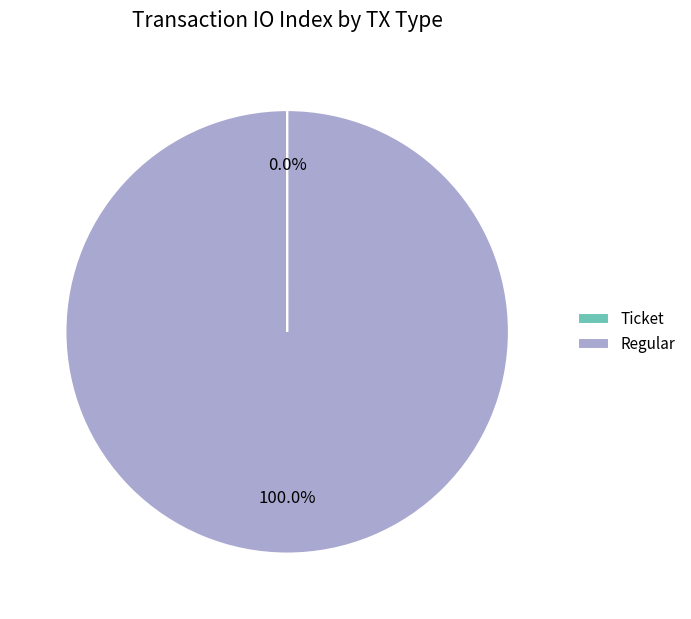

Is there a majority slice in this chart?

Yes